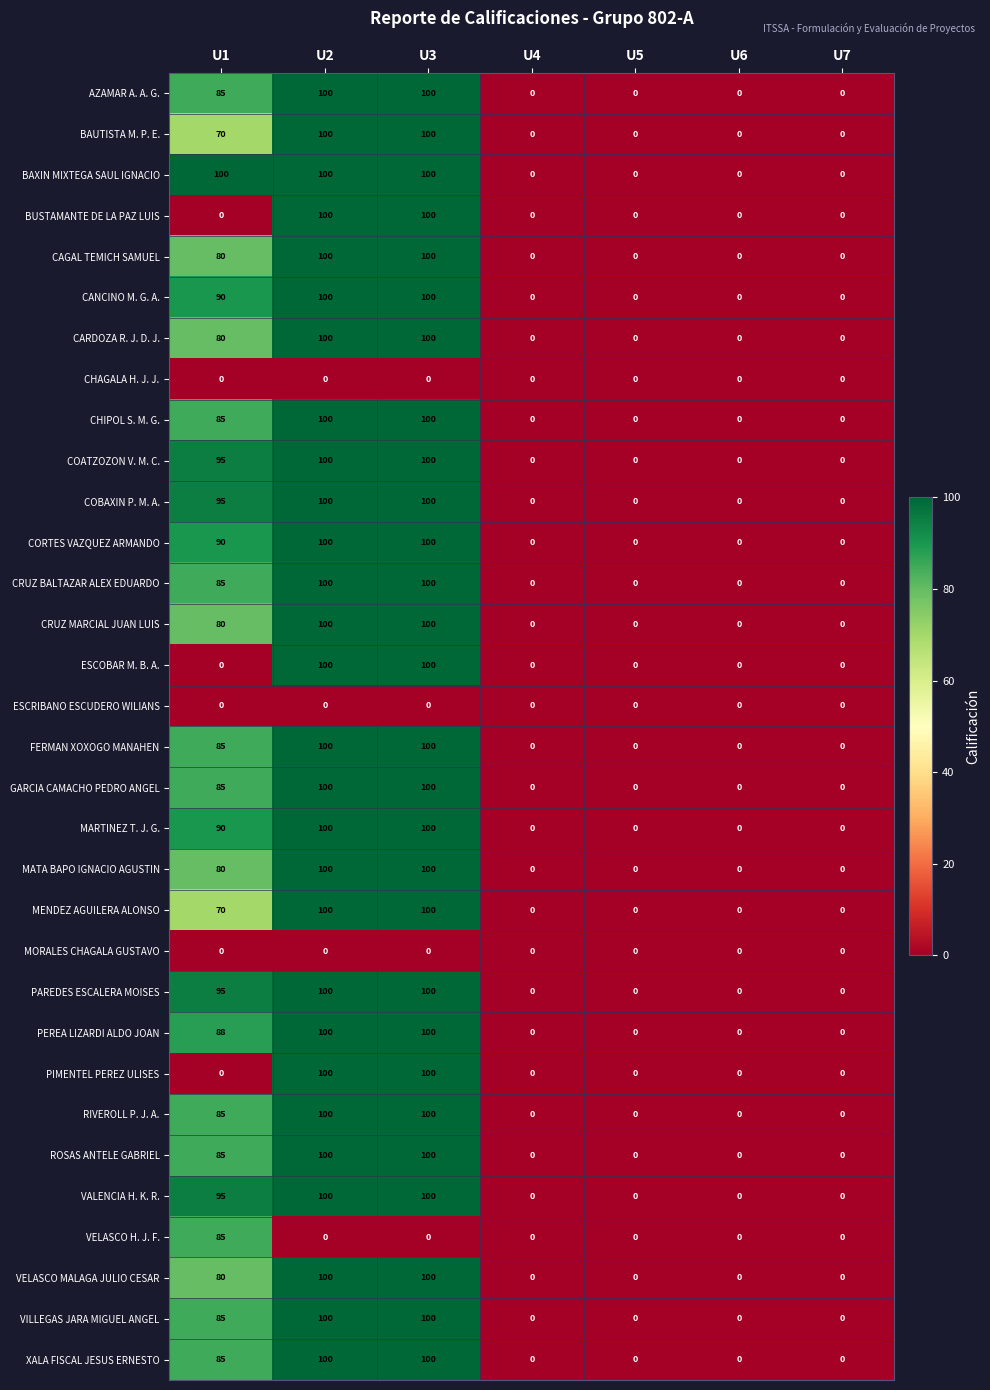

Which series changed the most between U1 and U4?

BAXIN MIXTEGA SAUL IGNACIO